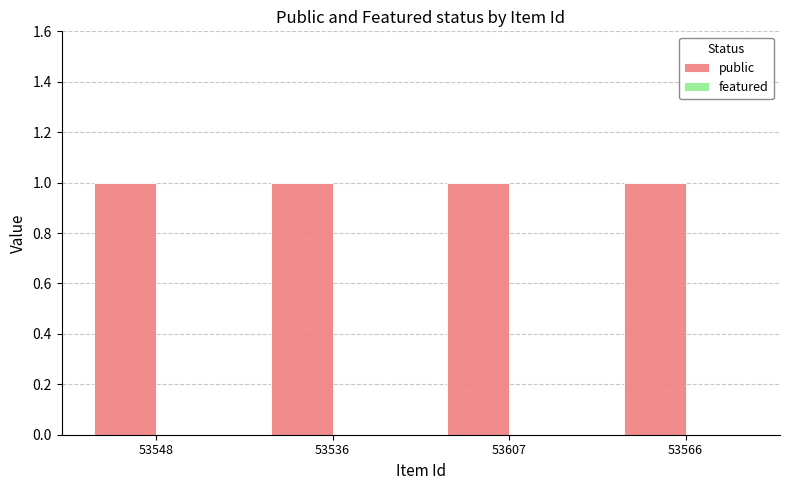

What is the maximum value shown in the chart?

1